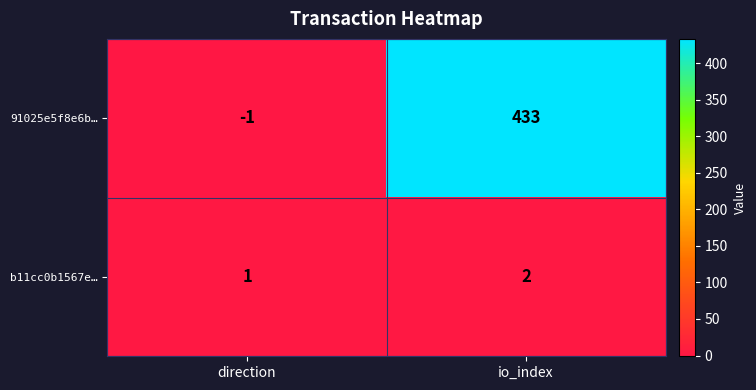

The b11cc0b1567e… series shows 1 at direction. True or false?

True